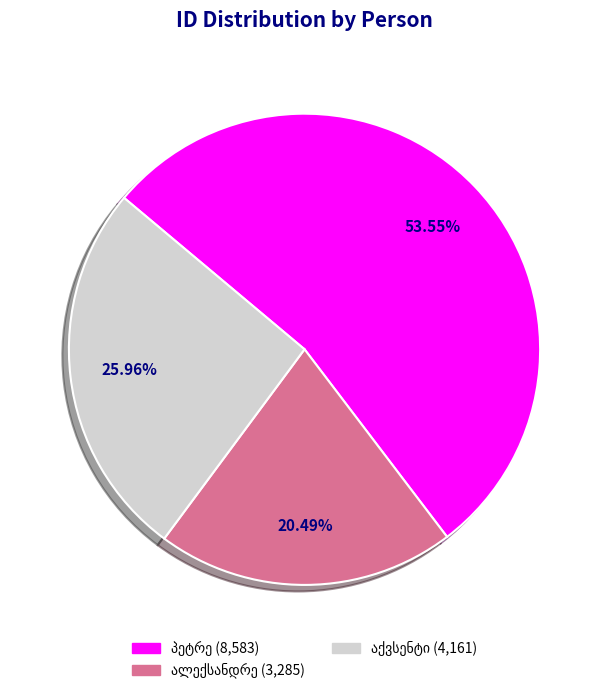

Is there a majority slice in this chart?

Yes